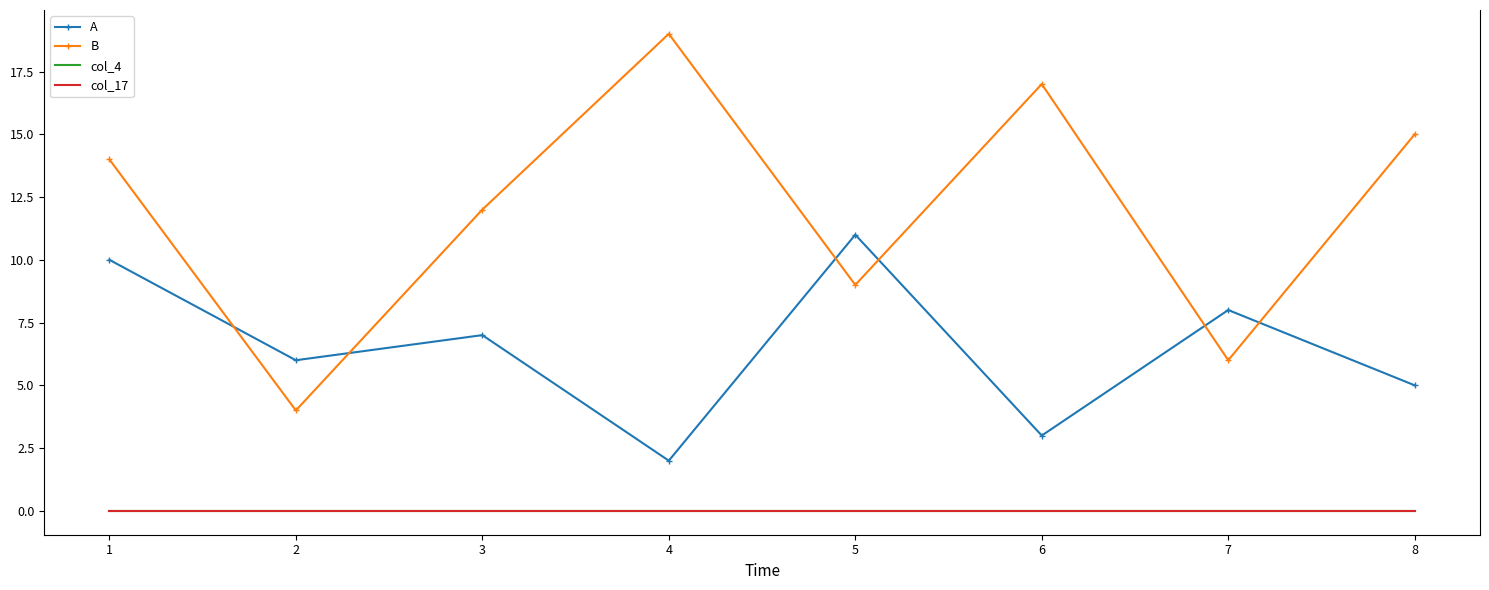

What is the maximum value shown in the chart?

19